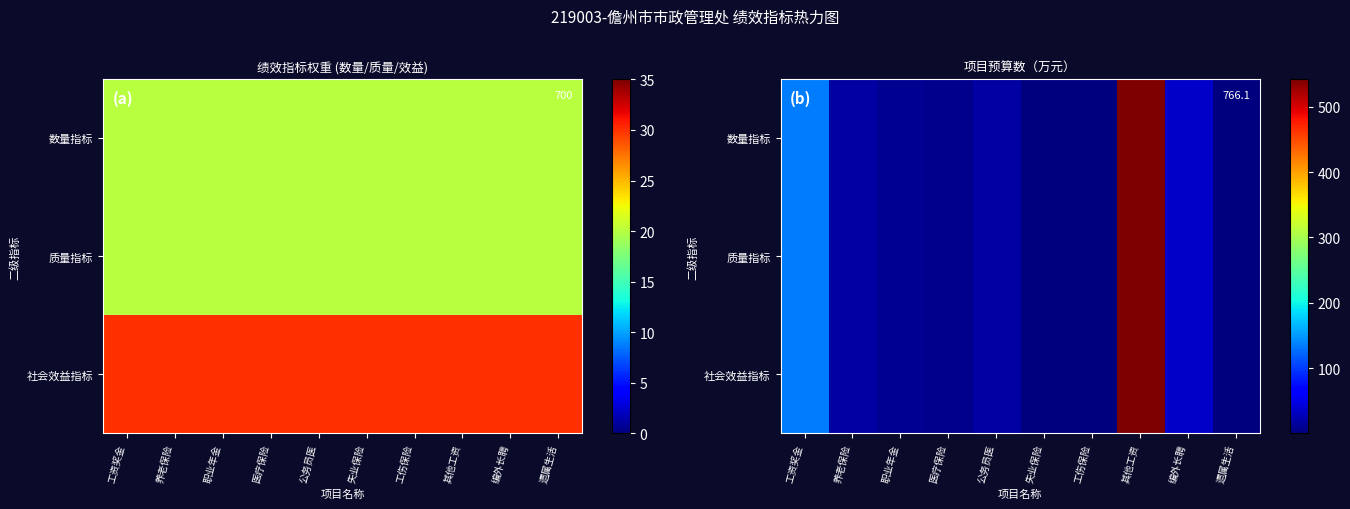

At which label does 数量指标 first exceed 18?

工资奖金